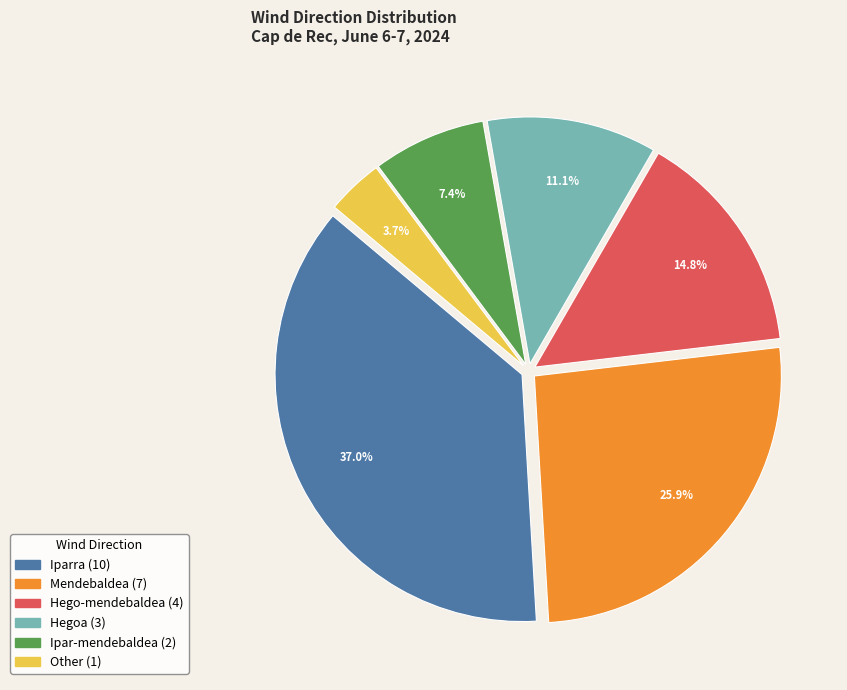

Which category has the smallest portion of the pie?

Other